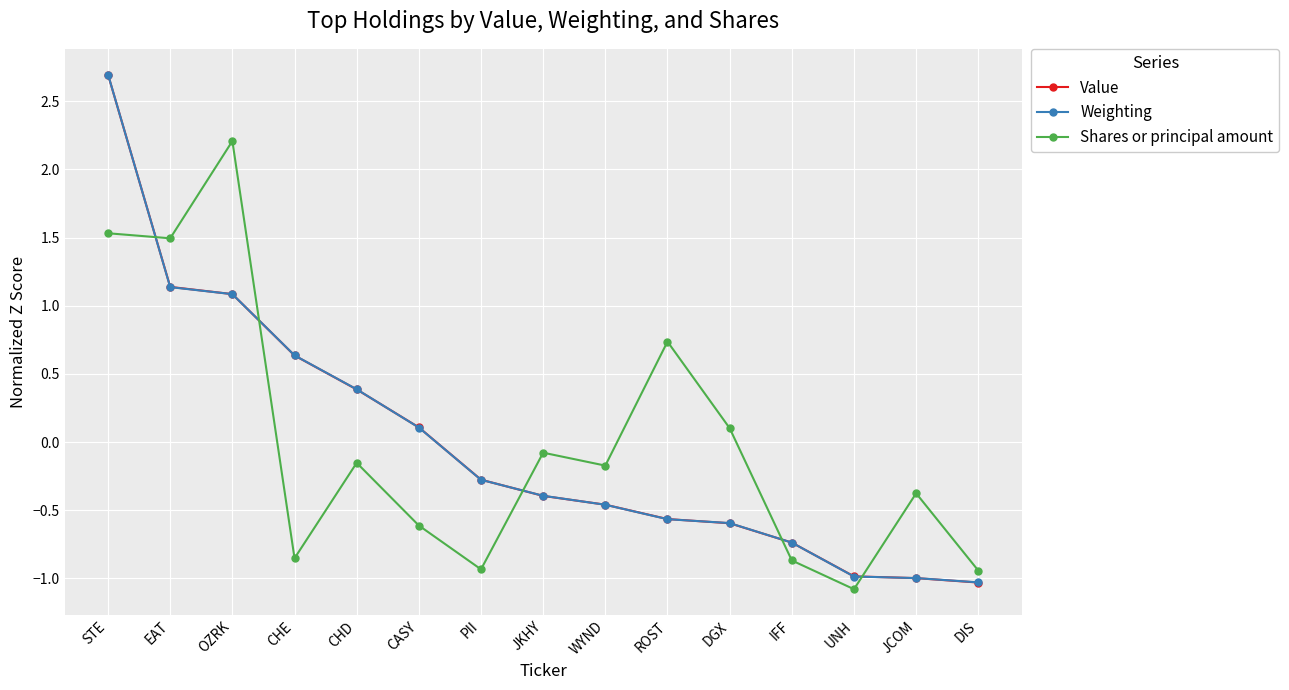

At how many categories does at least one series exceed 0?

8